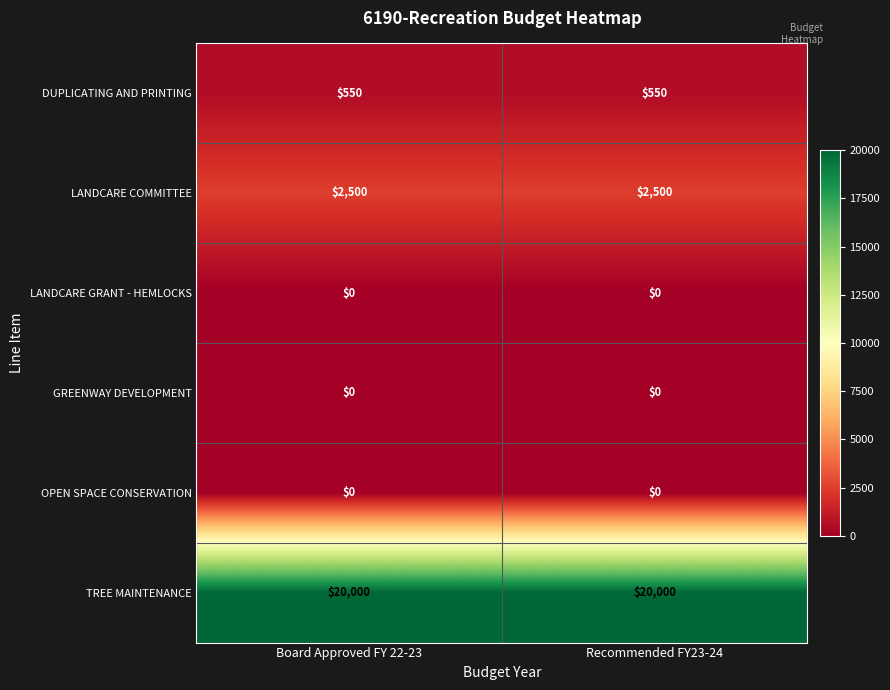

What is the sum of the TREE MAINTENANCE values at Recommended FY23-24 and Board Approved FY 22-23?

40000